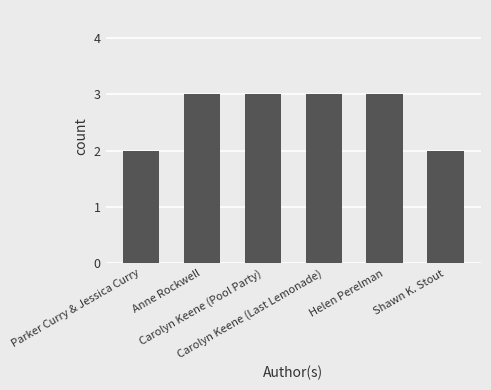

What is the value of the 4th bar from the left?

3